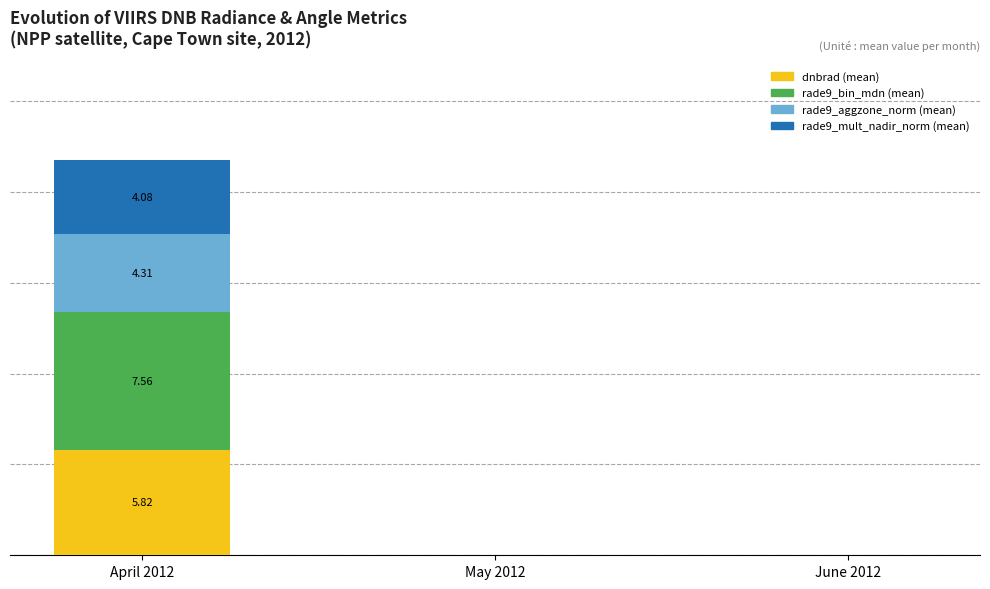

What is the label of the 1st bar from the left?

April 2012